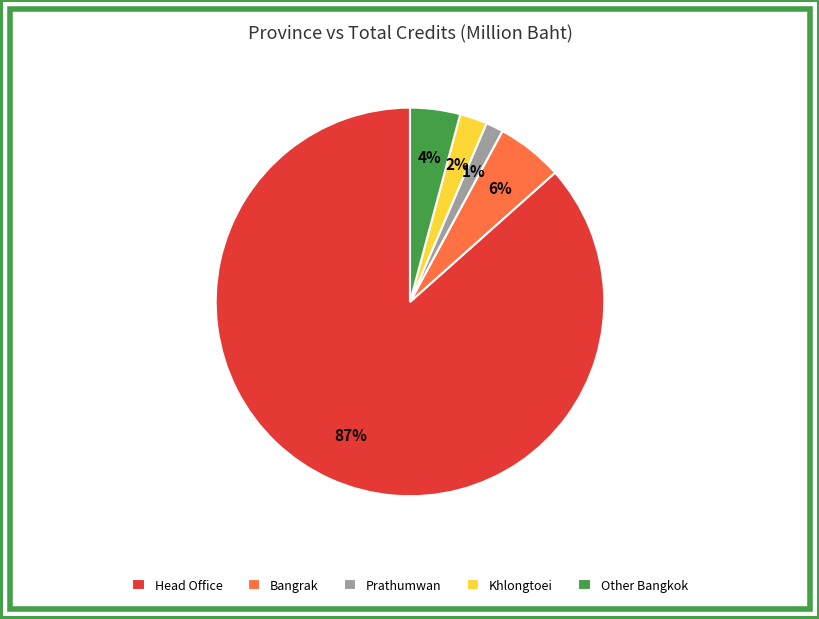

Which category has the biggest portion of the pie?

Head Office